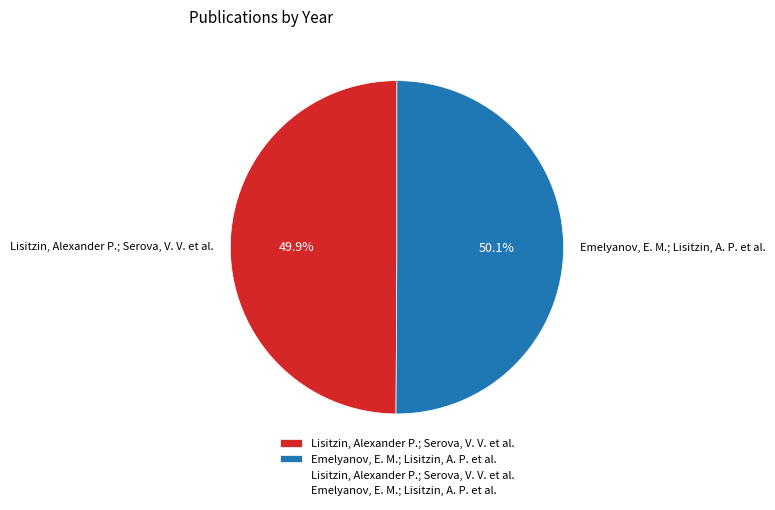

Is there a majority slice in this chart?

Yes